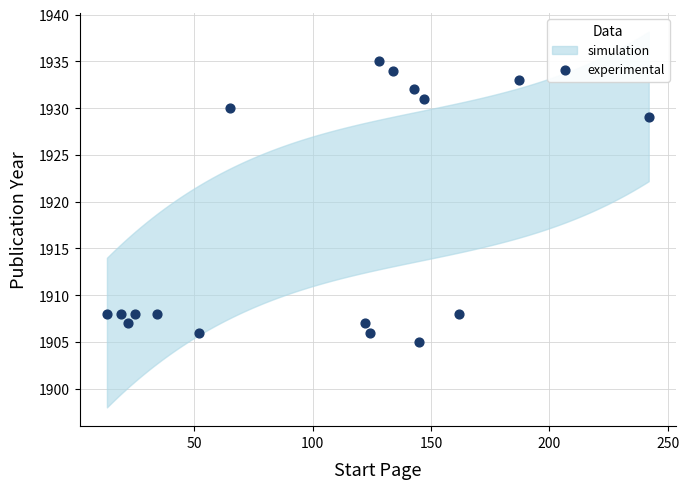

What Y value in the scatter plot is closest to 1920?

1929